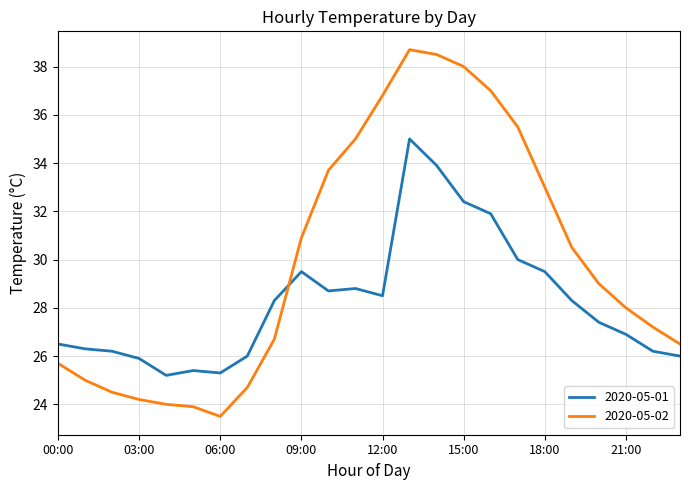

What is the difference between the maximum and minimum values in the 2020-05-02 series?

15.2